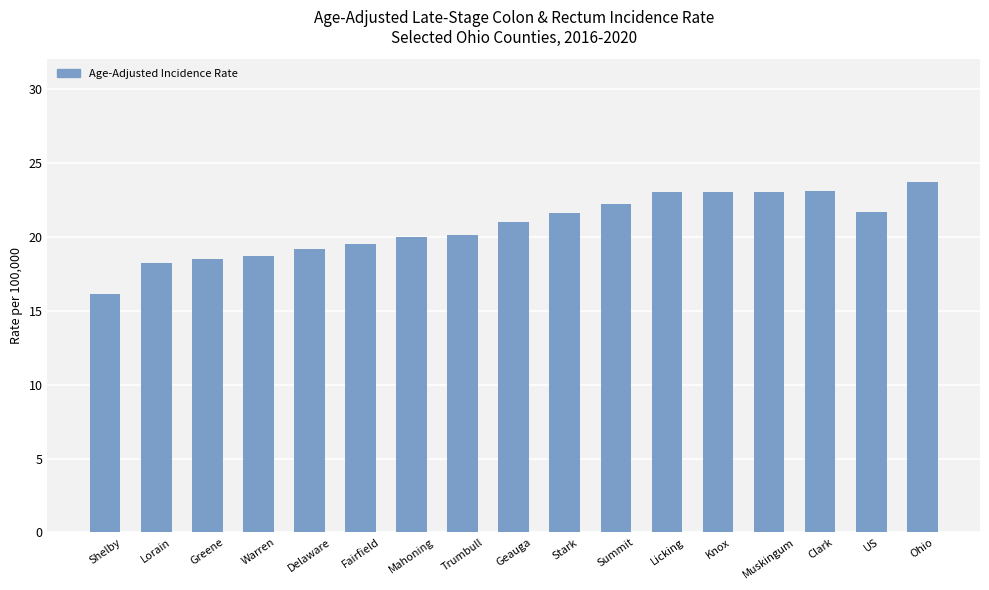

What value does the data have at Stark?

21.6